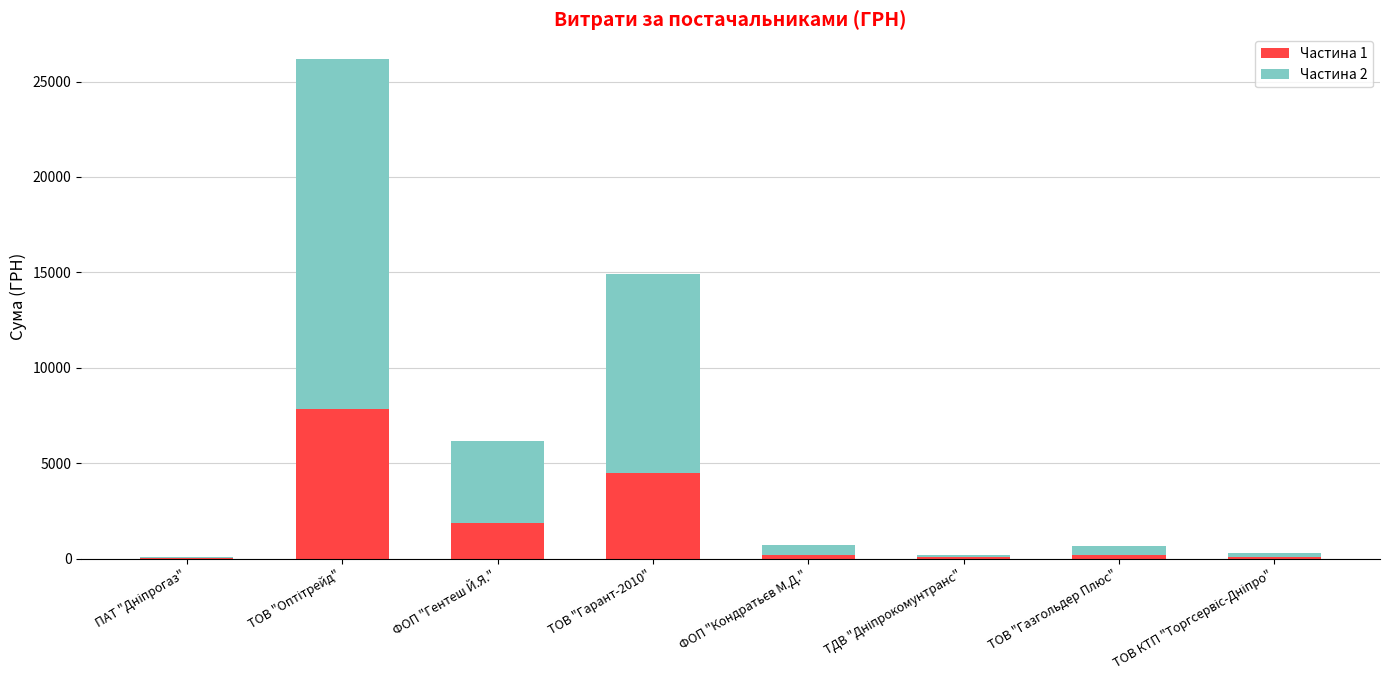

How many categories are shown in the chart?

8